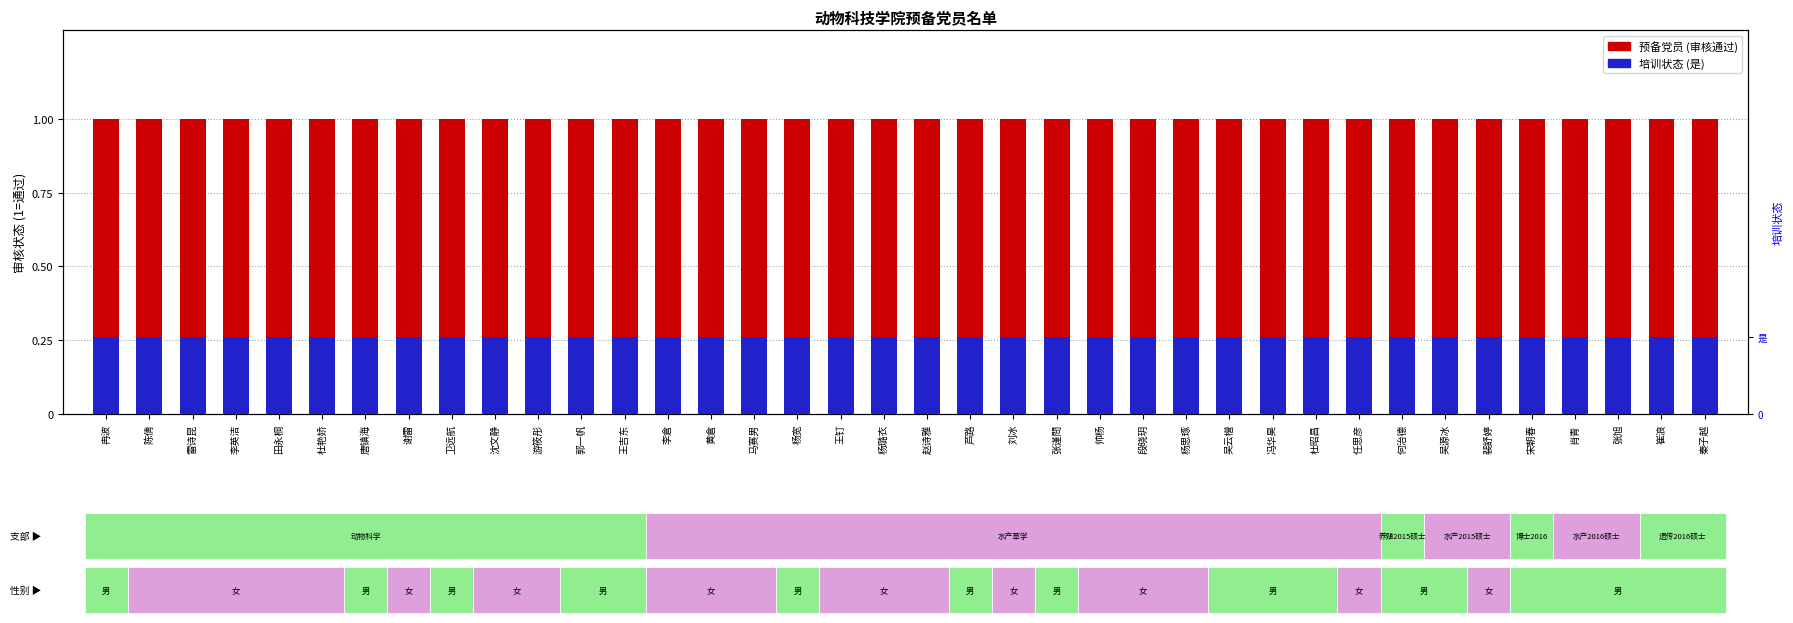

Which series changed the most between 唐镇海 and 杨宽?

预备党员